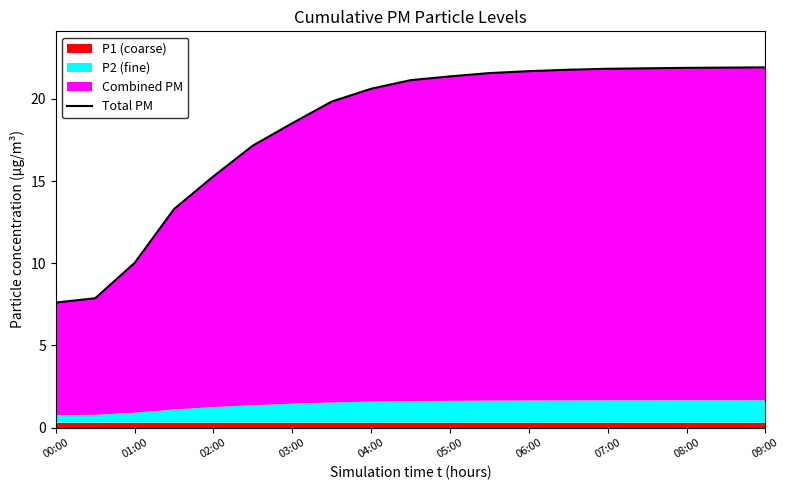

How many values are below 21?

9